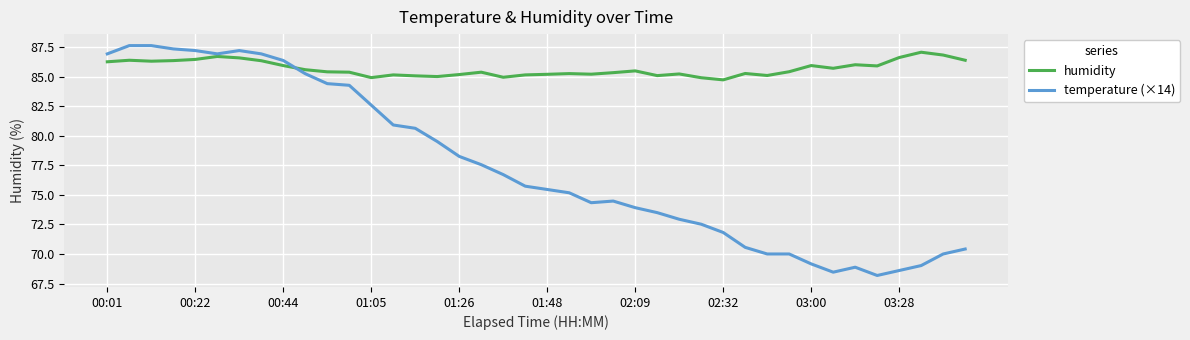

Which series has the largest range (max minus min)?

temperature (×14)